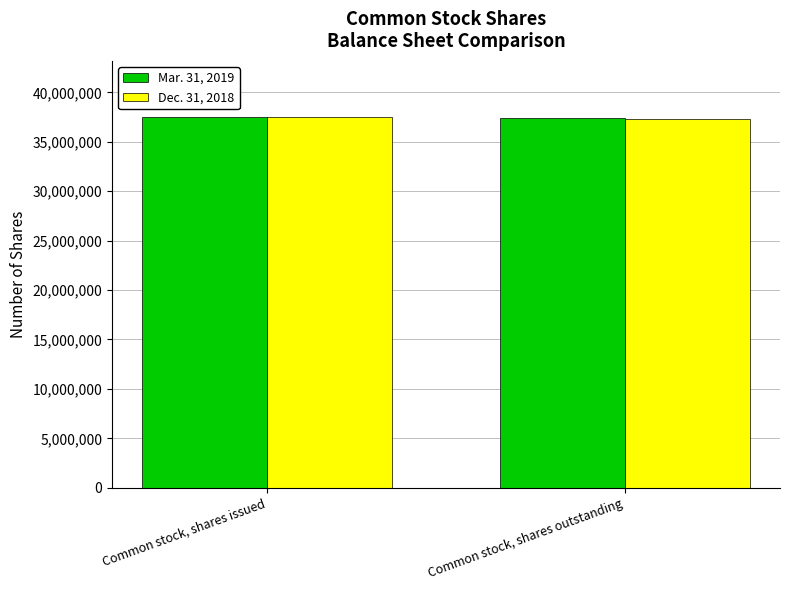

What is the sum of the Dec. 31, 2018 values at Common stock, shares outstanding and Common stock, shares issued?

74868341